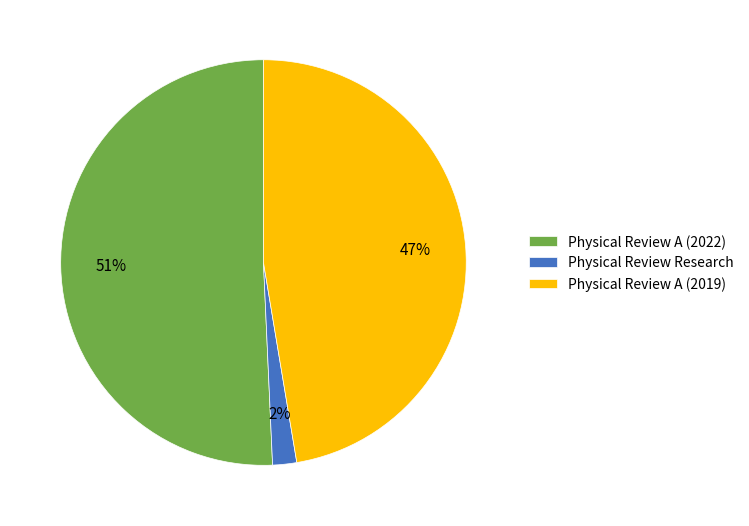

To the nearest percent, what percentage of the pie is Physical Review Research?

2%